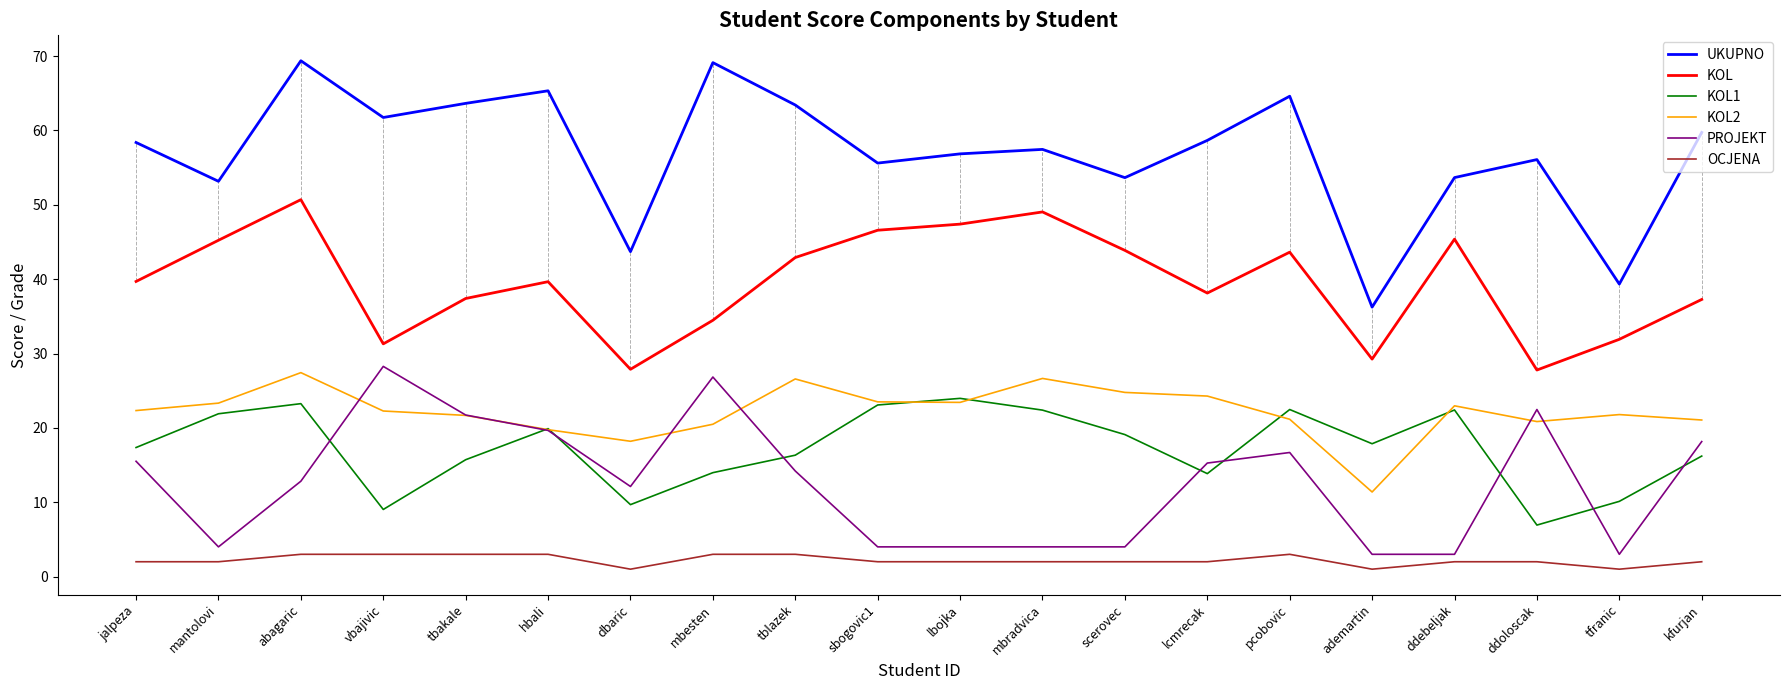

What is the highest value of the KOL2 series?

27.4